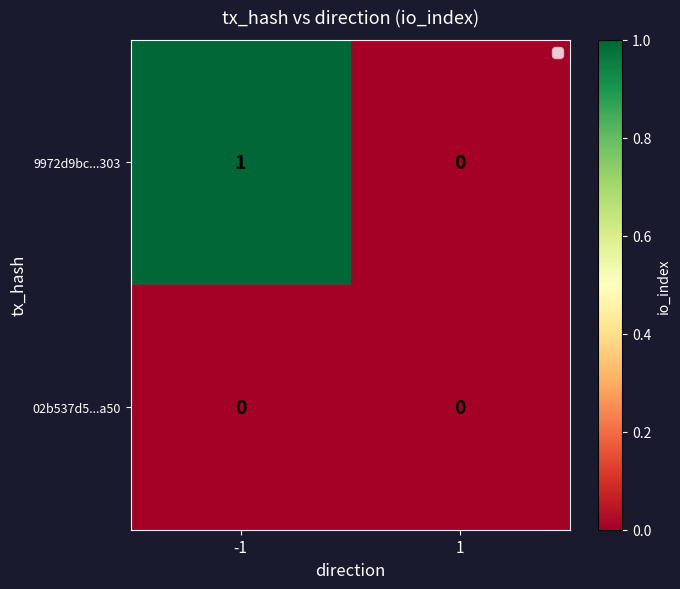

What is the spread (max minus min) of values at -1?

1